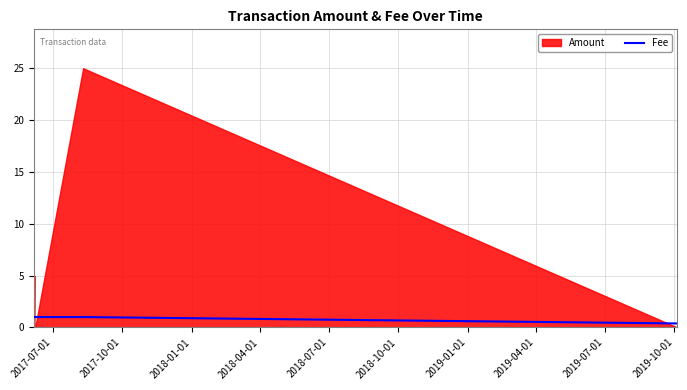

What is the label of the 6th point from the right?

2018-07-01